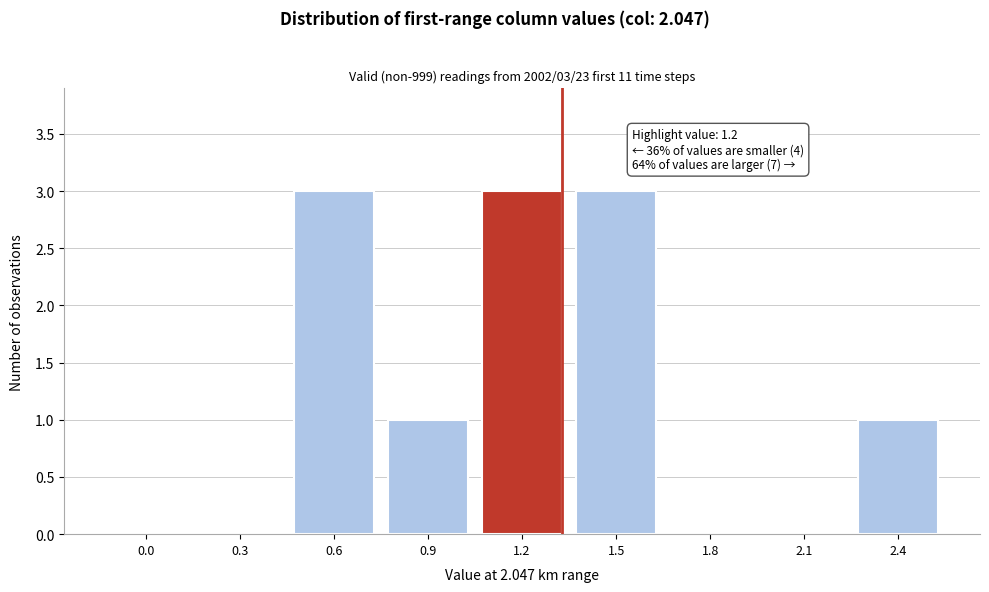

Reading left to right, list all the values displayed in this chart.

0.0=0	0.3=0	0.6=3	0.9=1	1.2=3	1.5=3	1.8=0	2.1=0	2.4=1